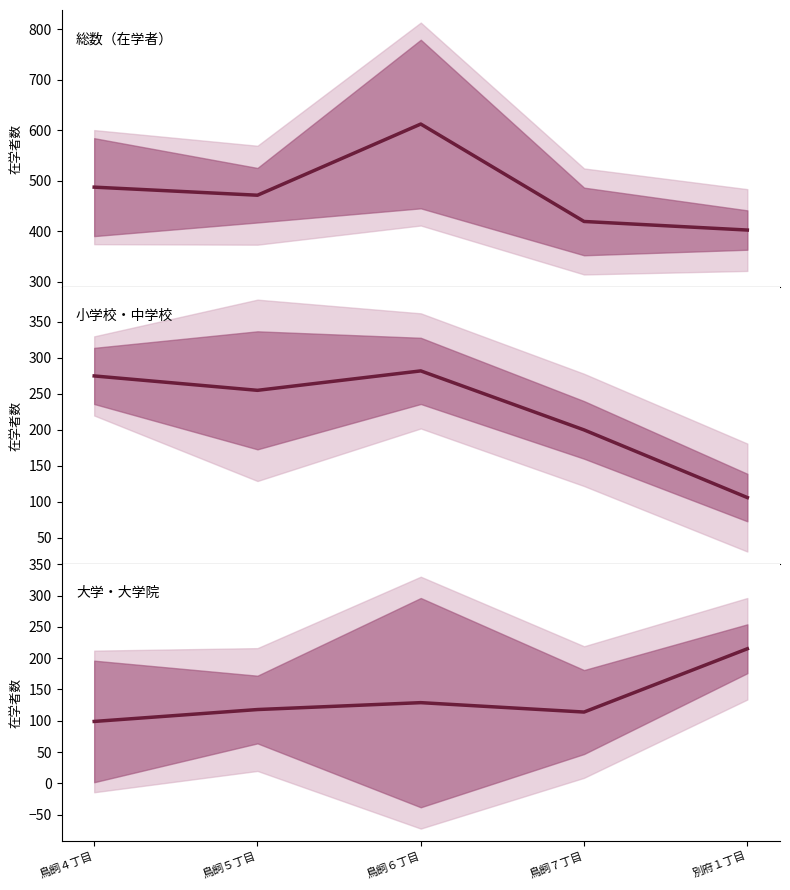

What is the difference between the 大学・大学院 values at 鳥飼４丁目 and 鳥飼６丁目?

30